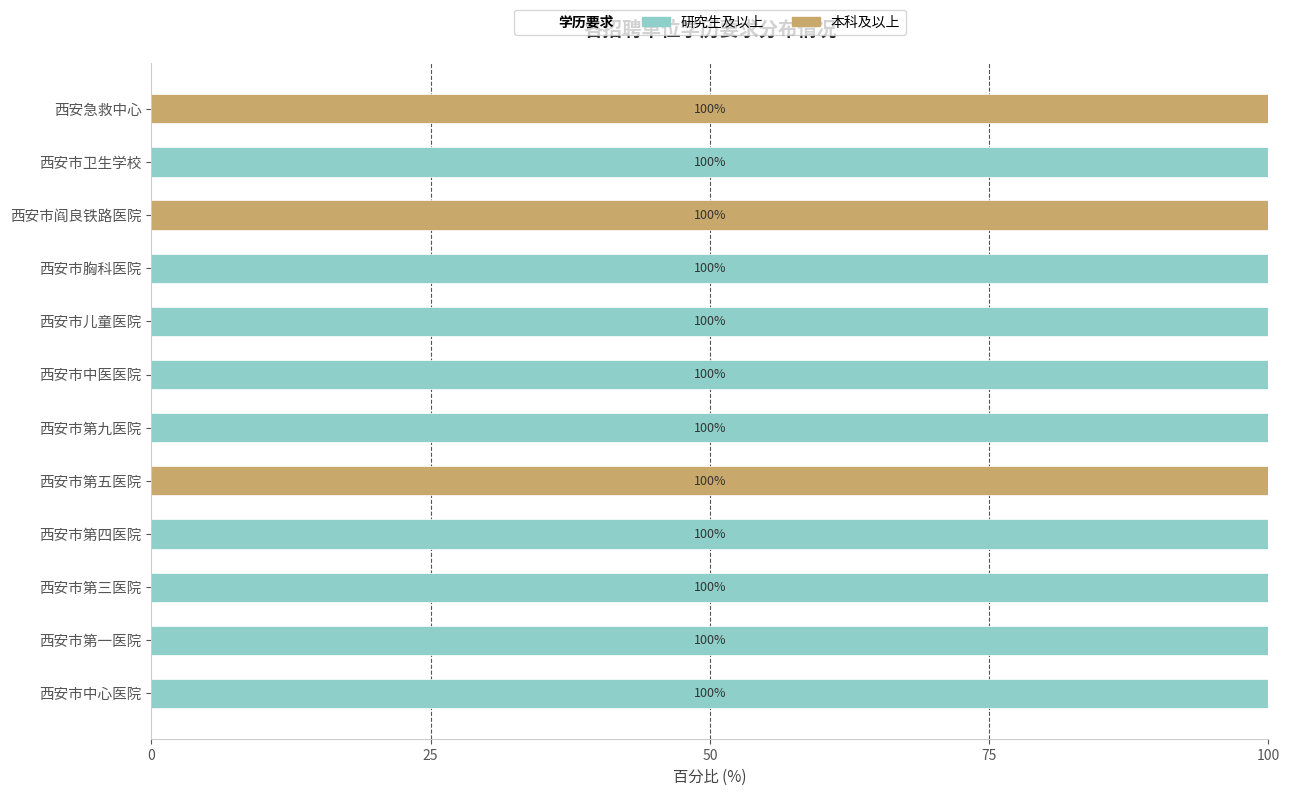

What is the total value across all series at 西安市儿童医院?

100